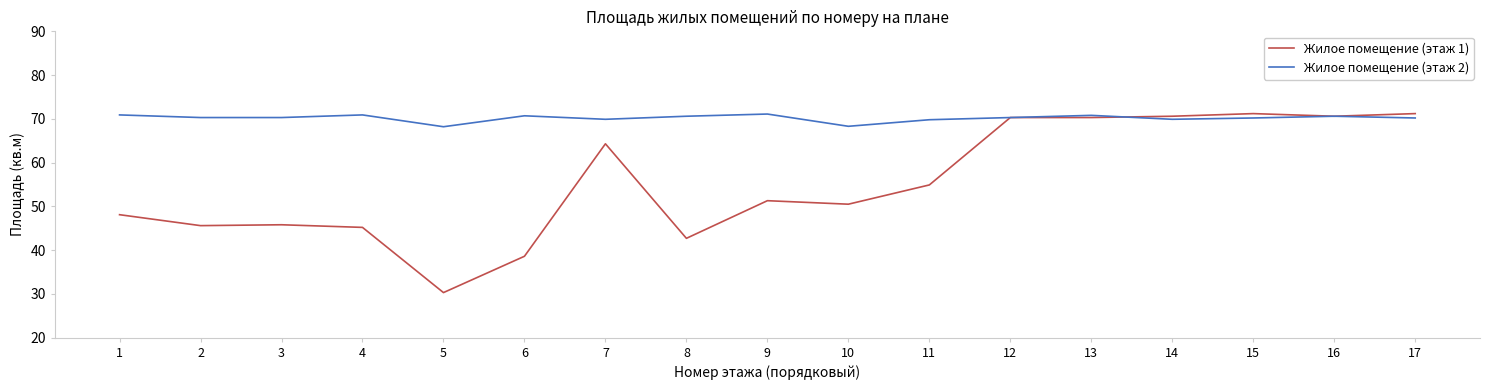

True or false: Жилое помещение (этаж 2) has more than 0 points higher than both neighbors.

True